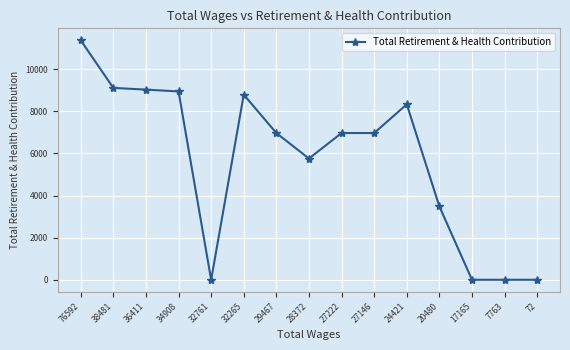

The value at 24421 is 8332. True or false?

True